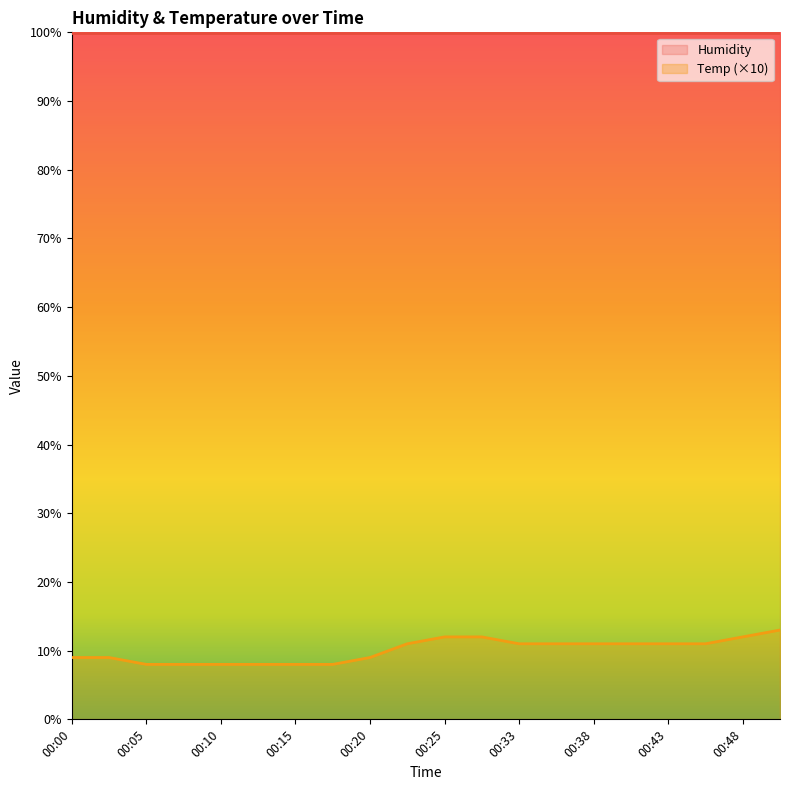

List the labels in order of value, largest first.

00:51, 00:25, 00:28, 00:48, 00:23, 00:33, 00:36, 00:38, 00:41, 00:43, 00:46, 00:00, 00:02, 00:20, 00:05, 00:07, 00:10, 00:12, 00:15, 00:18